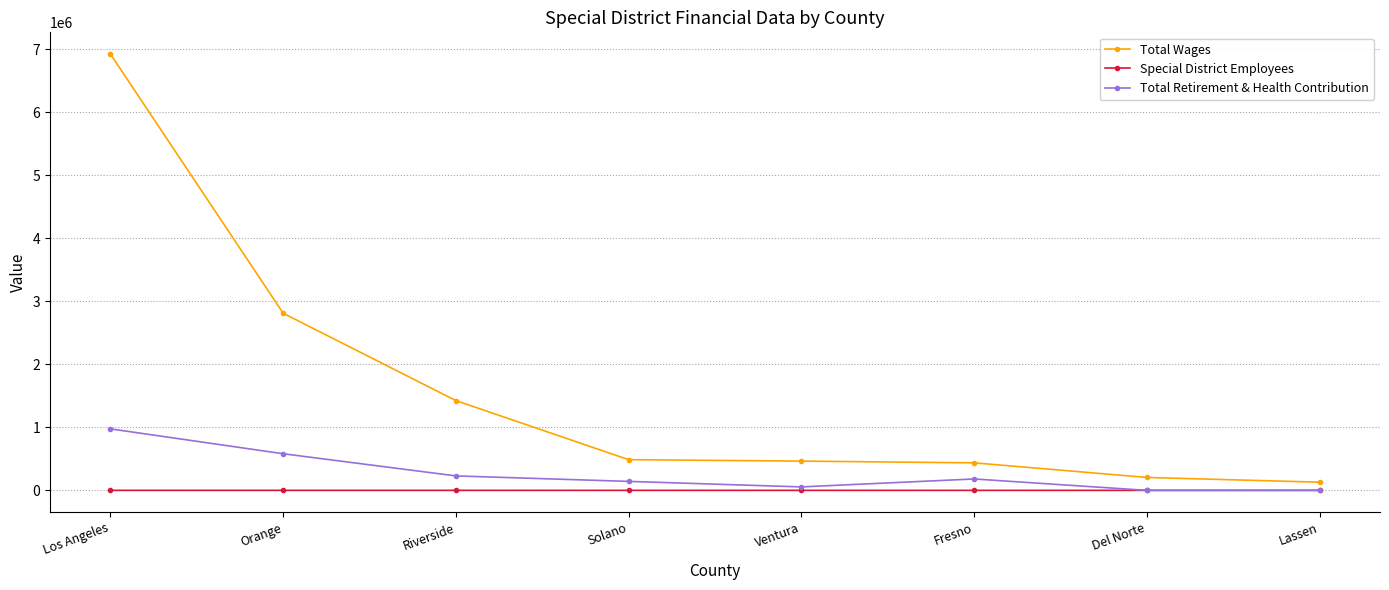

How many values in the Special District Employees series are below 39?

4